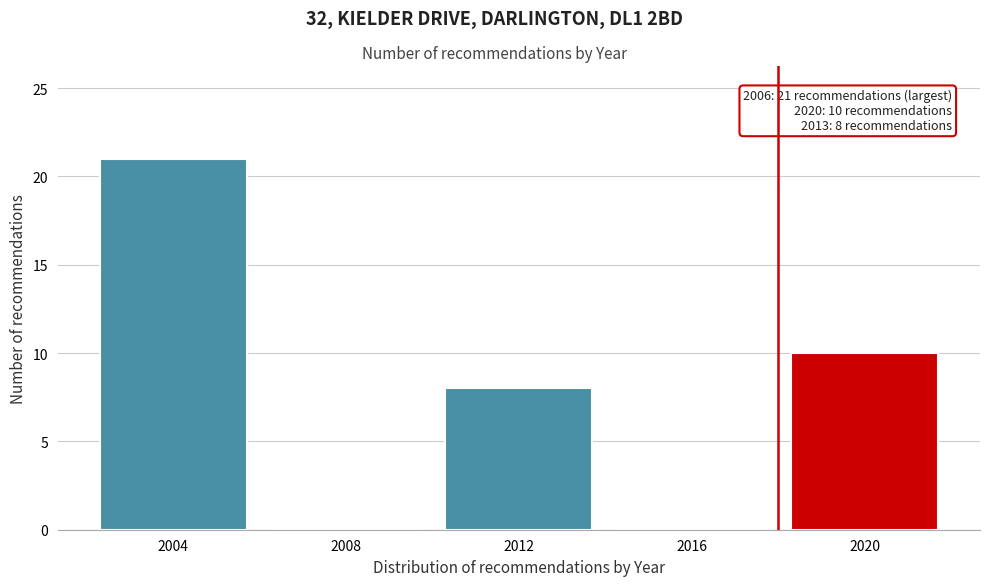

Reading left to right, list all the values displayed in this chart.

2004=21	2008=0	2012=8	2016=0	2020=10